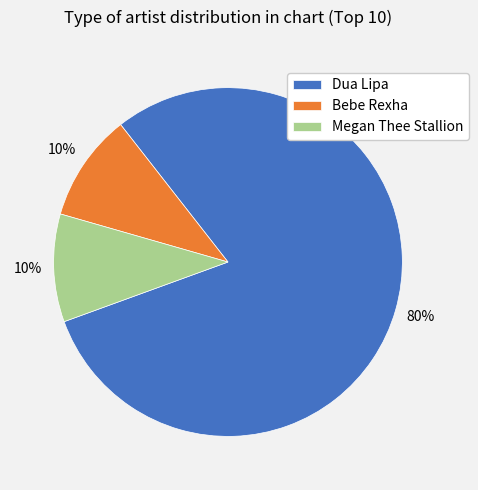

Combined, do Dua Lipa and Bebe Rexha account for over 50%?

Yes